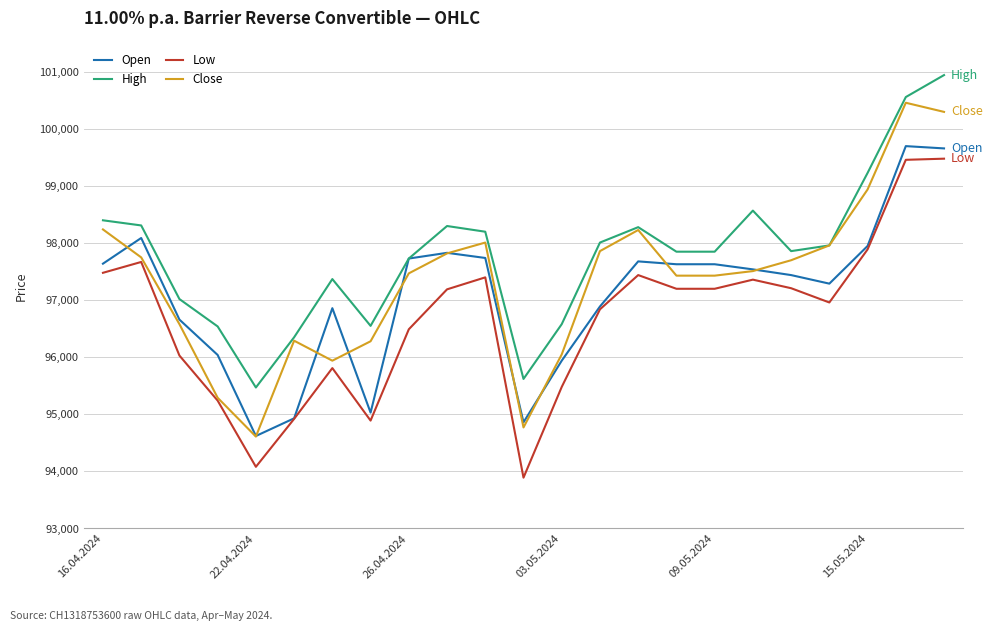

Rank the series by their average value, from lowest to highest.

Low, Open, Close, High